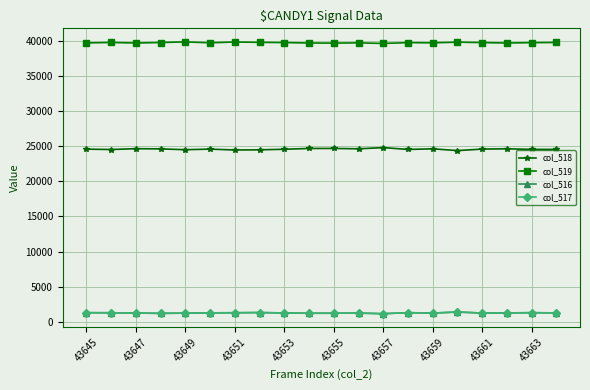

Which series has the largest total across all categories?

col_519